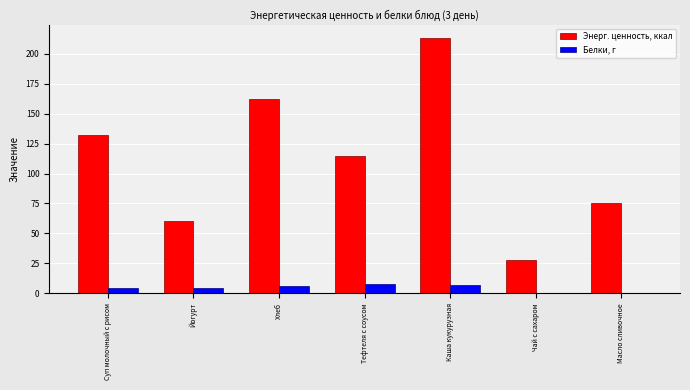

At which category is the sum across all series the highest?

Каша кукурузная